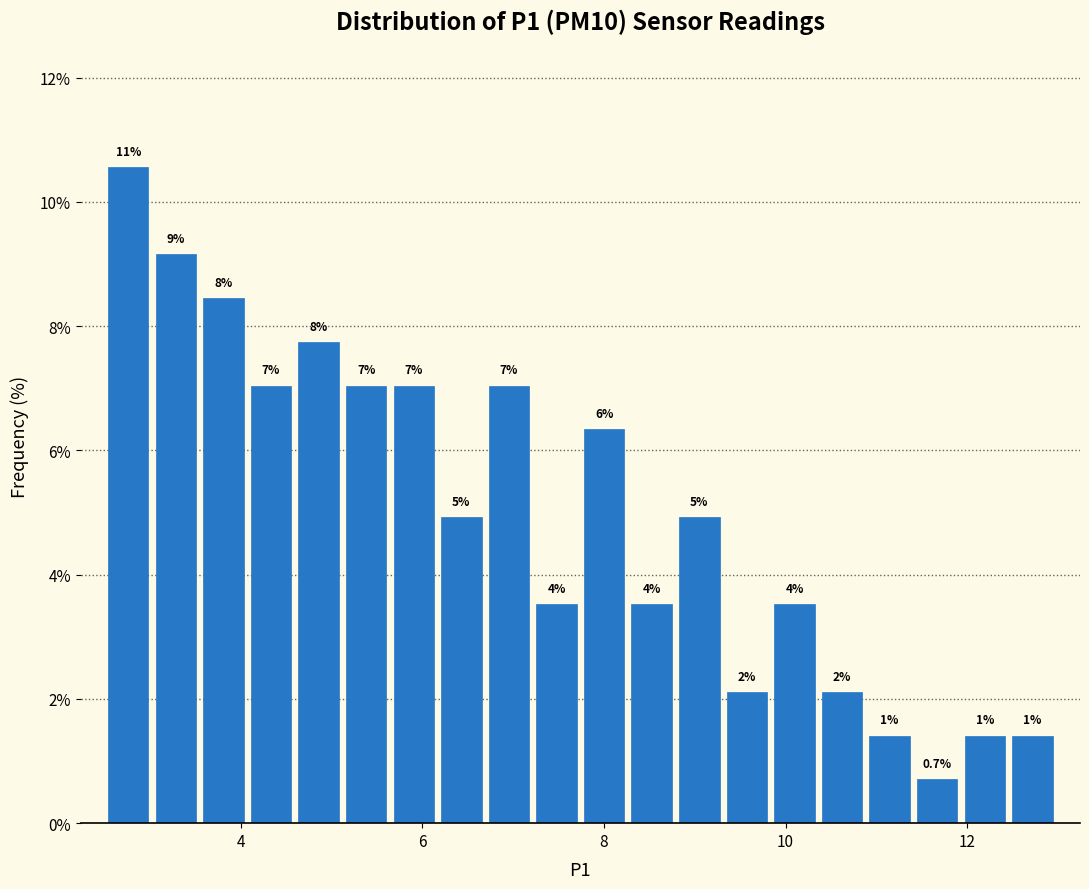

Around what value on the x-axis is the tallest bar? Give the approximate position of its centre, as read against the axis.

2.8